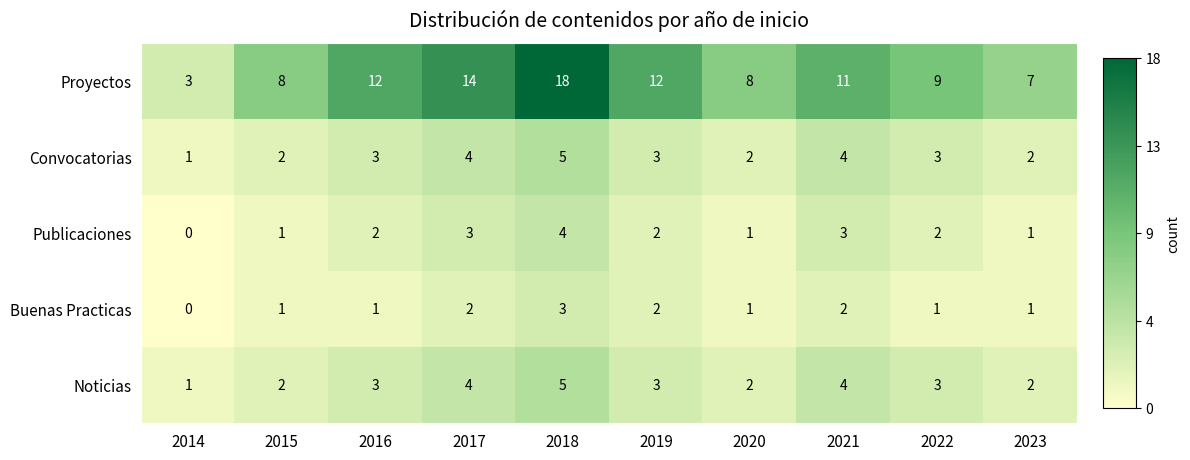

Which label corresponds to the smallest value in the chart?

2014